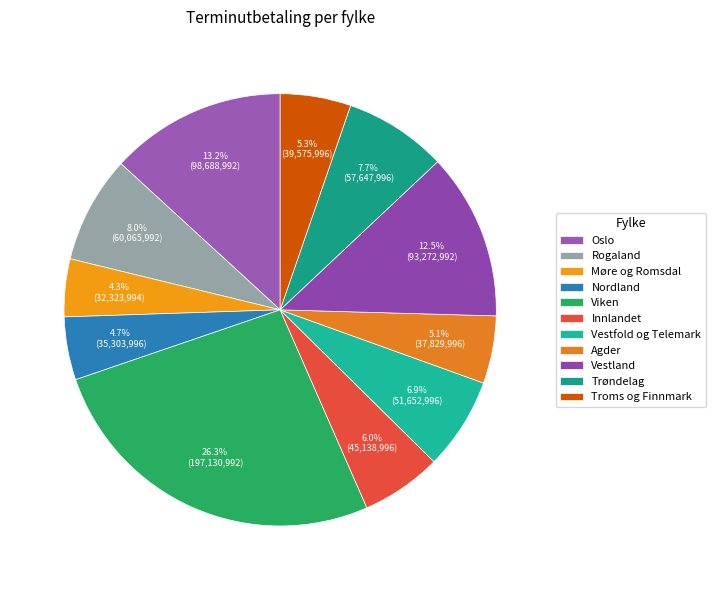

How many slices are in this pie chart?

11